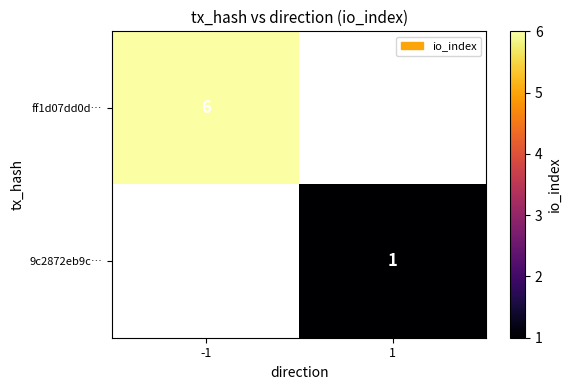

The value of 9c2872eb9c… at 1 is 2. True or false?

False